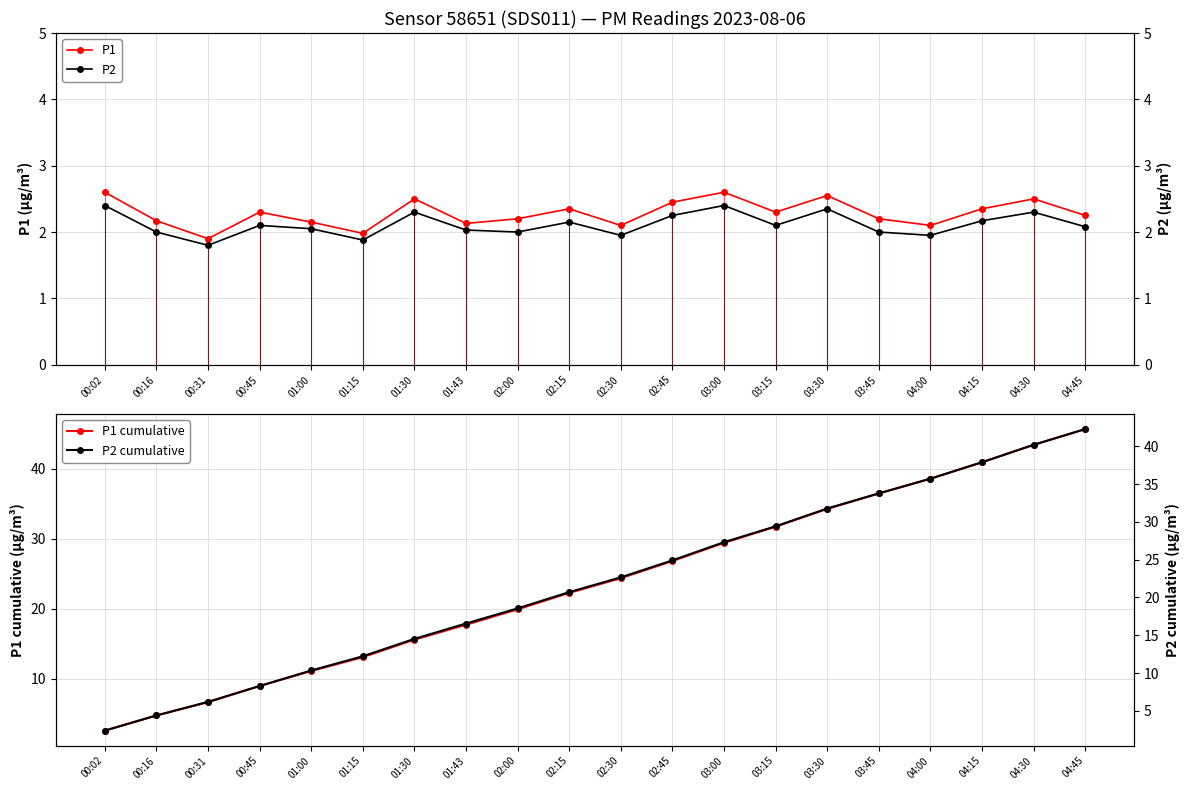

At which label does P1 first exceed 2?

00:02